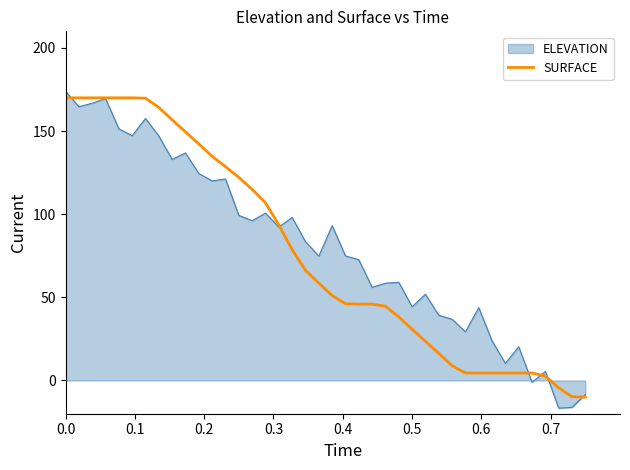

What is the minimum value shown in the chart?

-16.7